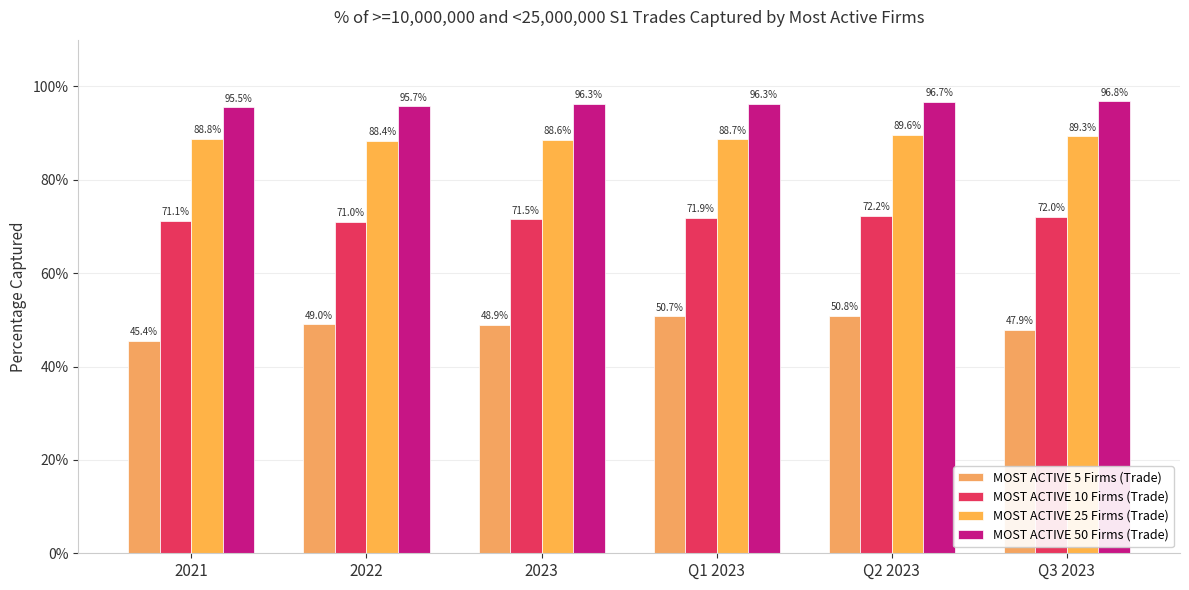

What is the label of the 5th bar from the left?

Q2 2023